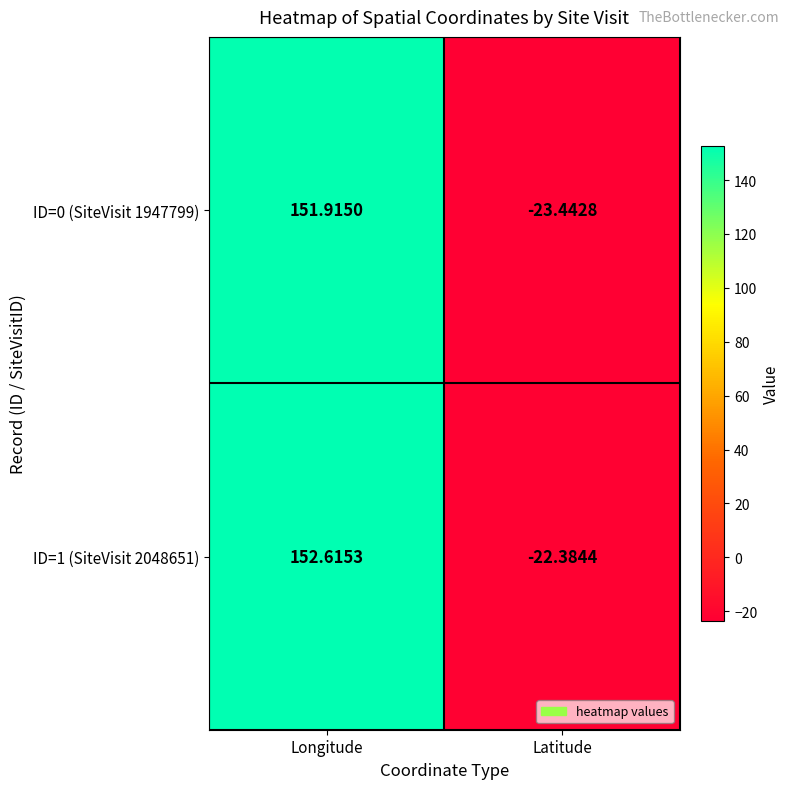

List the labels in order of ID=1 (SiteVisit 2048651) value, largest first.

Longitude, Latitude